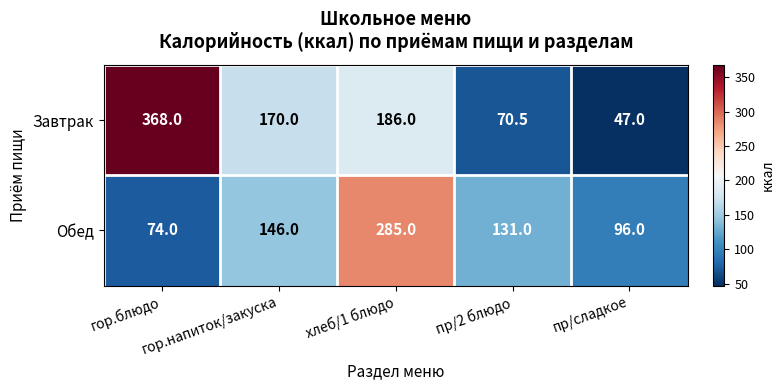

What is the maximum value shown in the chart?

368.0